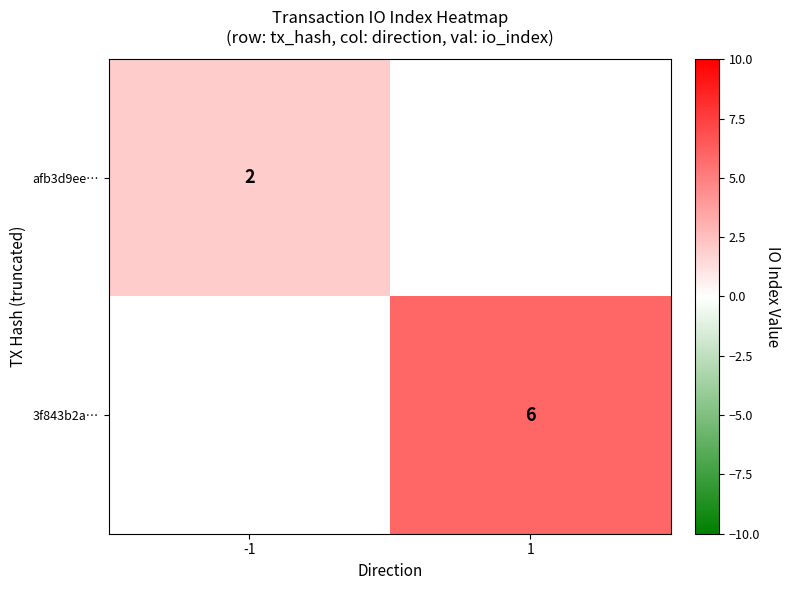

What is the greatest value displayed?

6.0